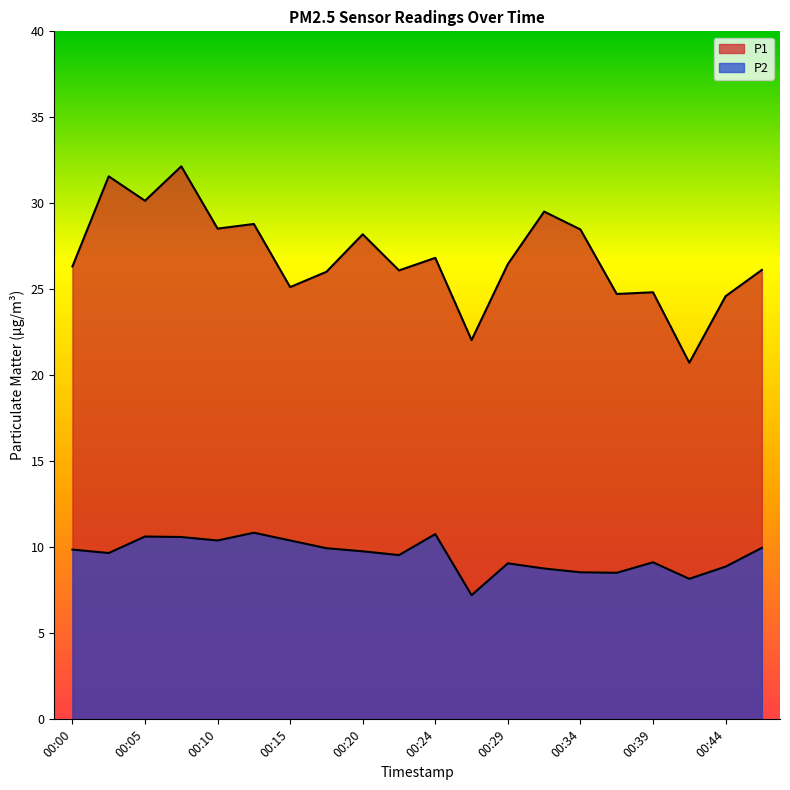

Between 00:10 and 00:32, which is larger?

00:32